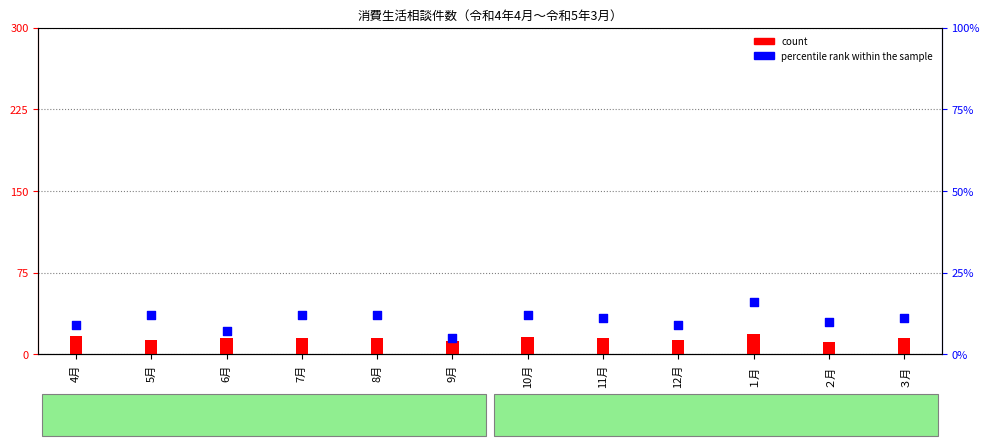

Between ３月 and 6月, which is larger?

３月